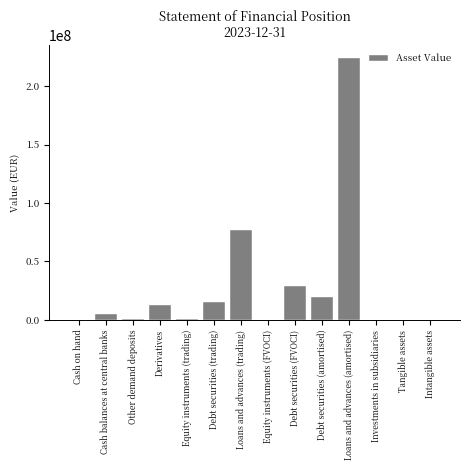

At which label is the value closest to 112079392?

Loans and advances (trading)